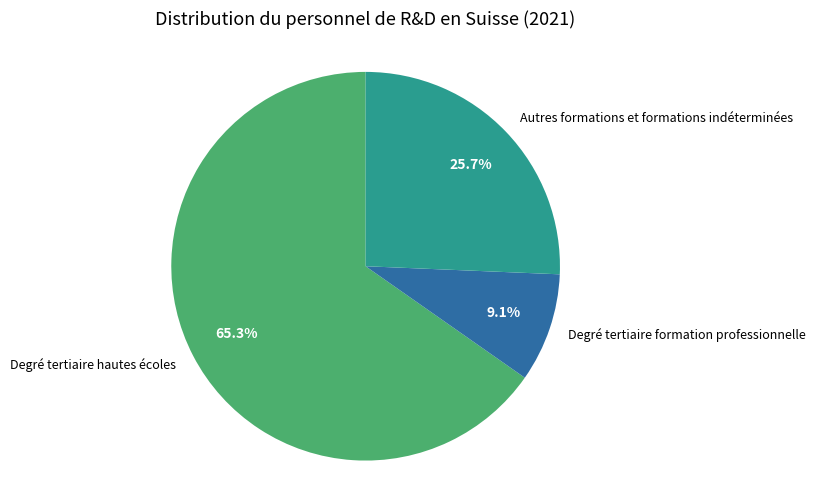

To the nearest percent, what is the combined percentage of Degré tertiaire formation professionnelle and Degré tertiaire hautes écoles?

74%